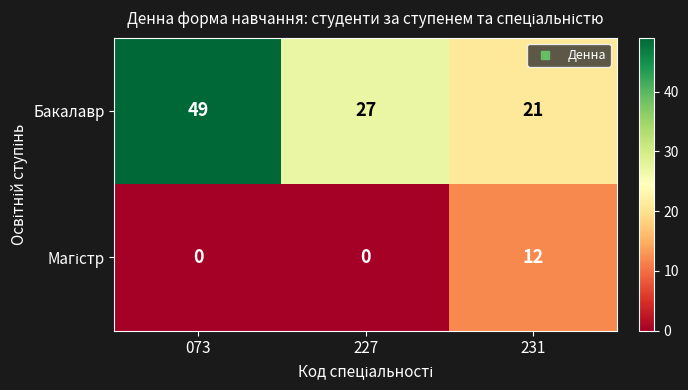

Which series has the widest spread of values?

Бакалавр